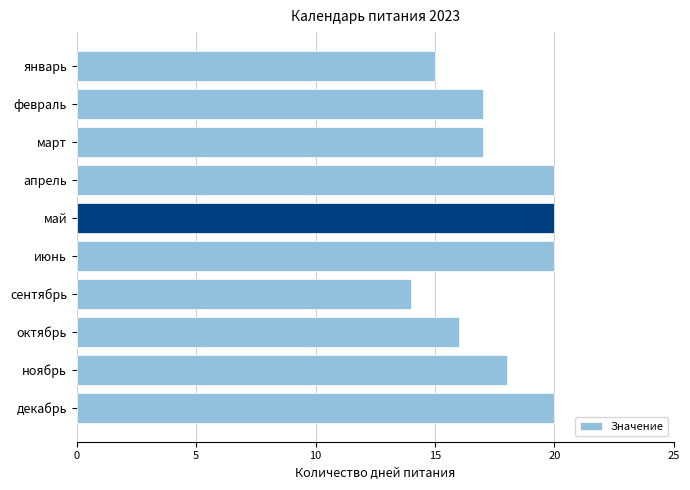

What is the sum of all values?

177